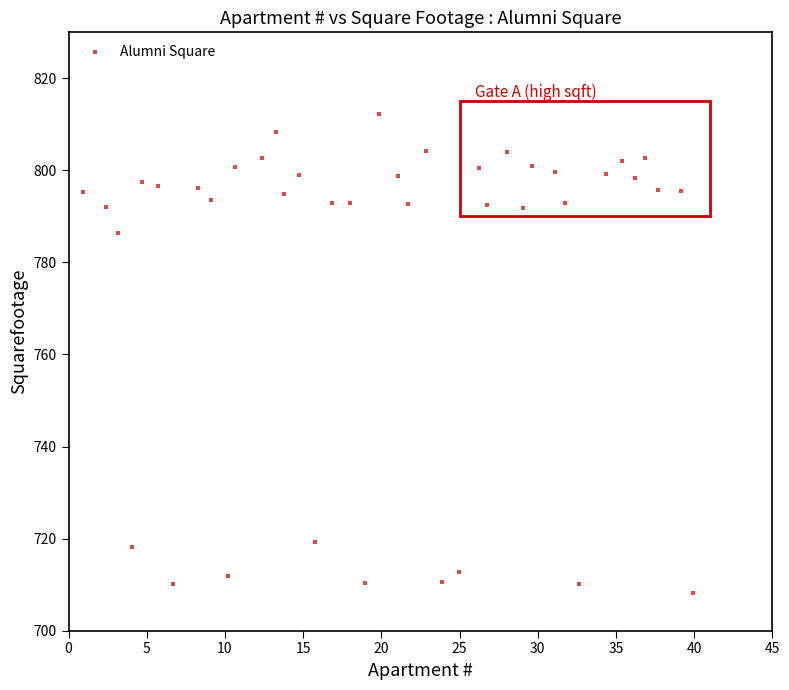

What is the range of X values (max minus min)?

39.1